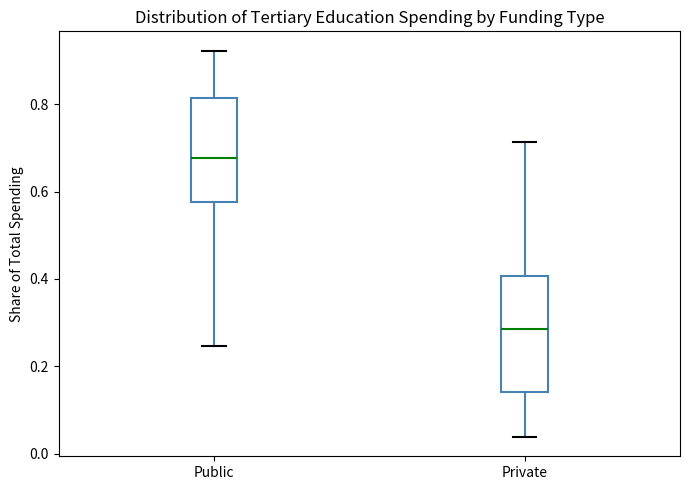

Reading left to right, transcribe this box plot: for each box, give where its median line is, the range the box spans, and where its two whiskers end, as read against the y-axis. The values are not printed on the chart, so give them approximately, as read against the axis.

Public: median 0.68, box 0.58 to 0.82, whiskers 0.24 to 0.92
Private: median 0.28, box 0.14 to 0.40, whiskers 0.04 to 0.72